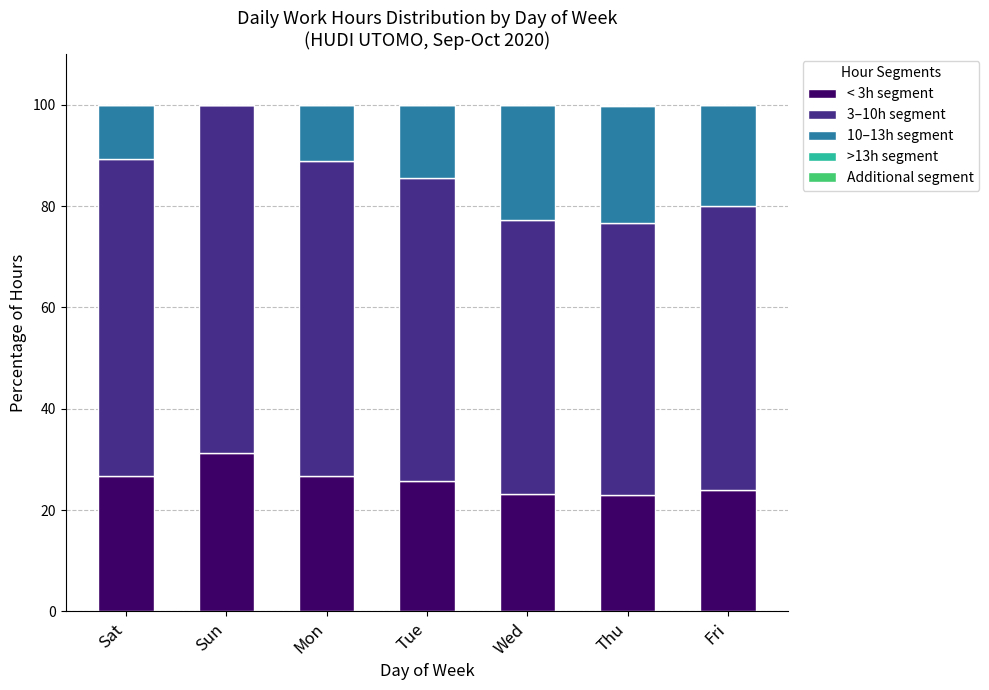

What is the total value across all series at Sun?

100.0